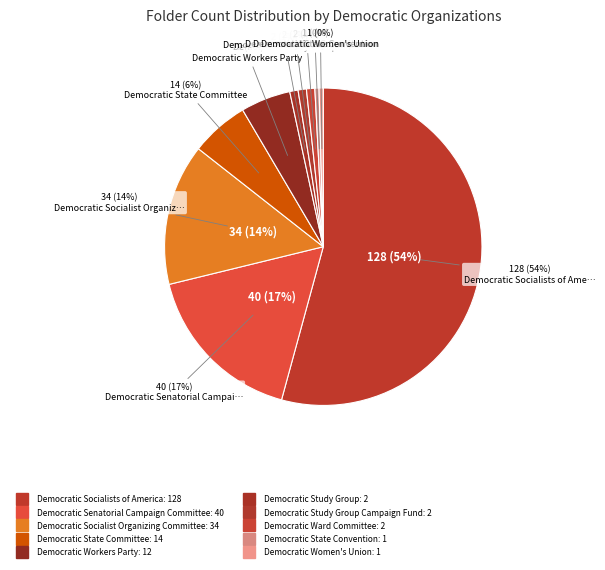

Does Democratic State Committee represent more than half of the total?

No